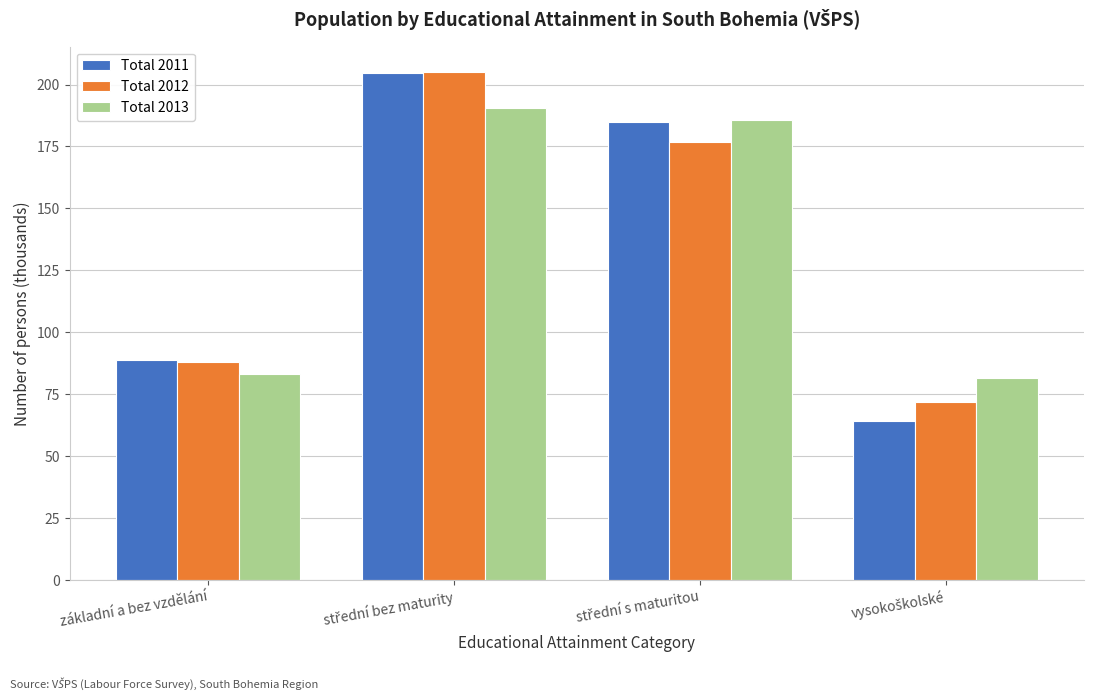

Reading right to left, what are all the values shown in this chart?

Total 2011: 64.2	184.7	204.6	88.9
Total 2012: 71.9	177.0	205.0	88.0
Total 2013: 81.4	185.8	190.7	83.1